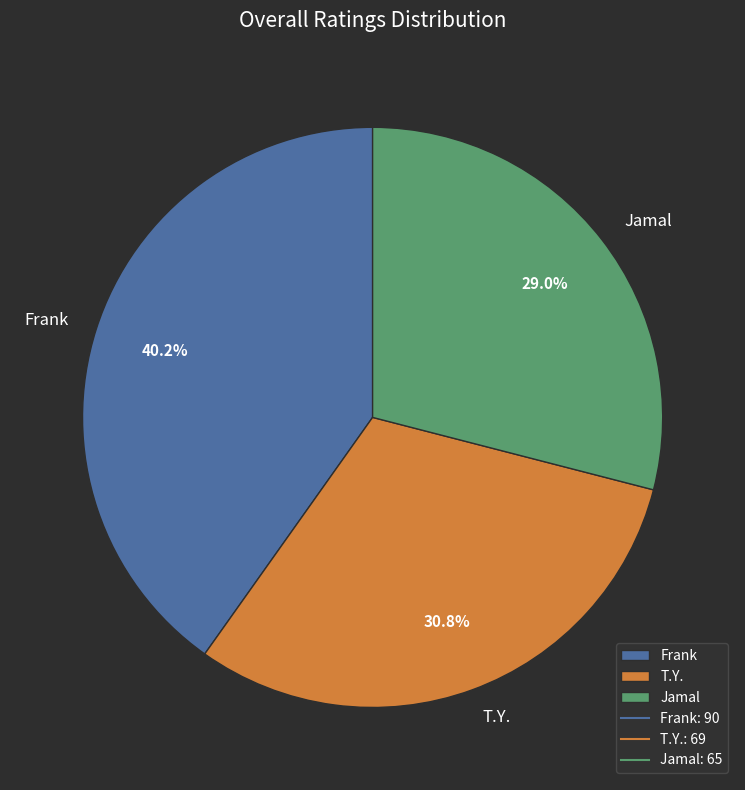

True or false: Frank accounts for 50% of the total.

False